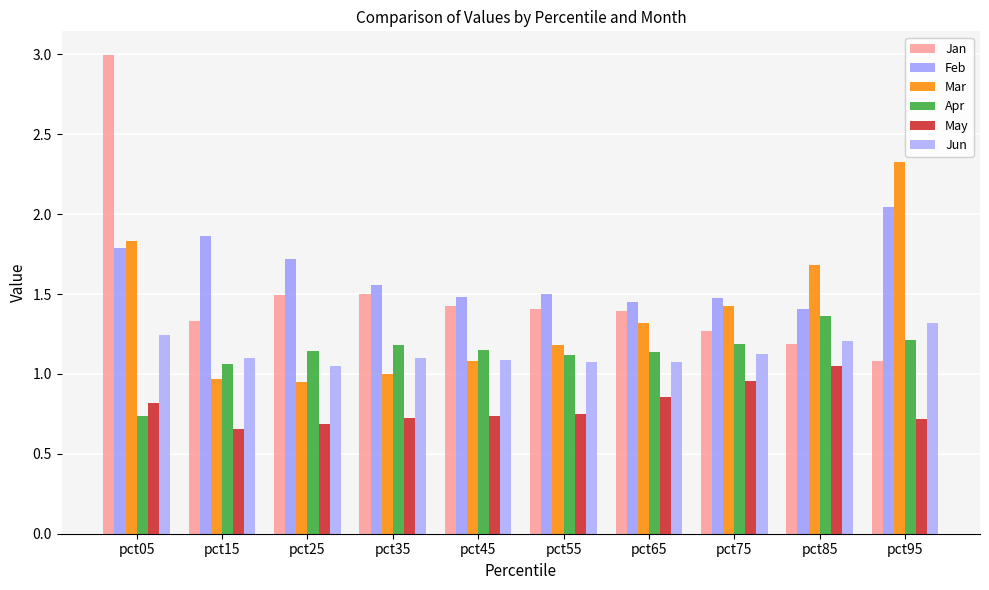

What is the value of the Jun bar at the 3rd from the left?

1.1